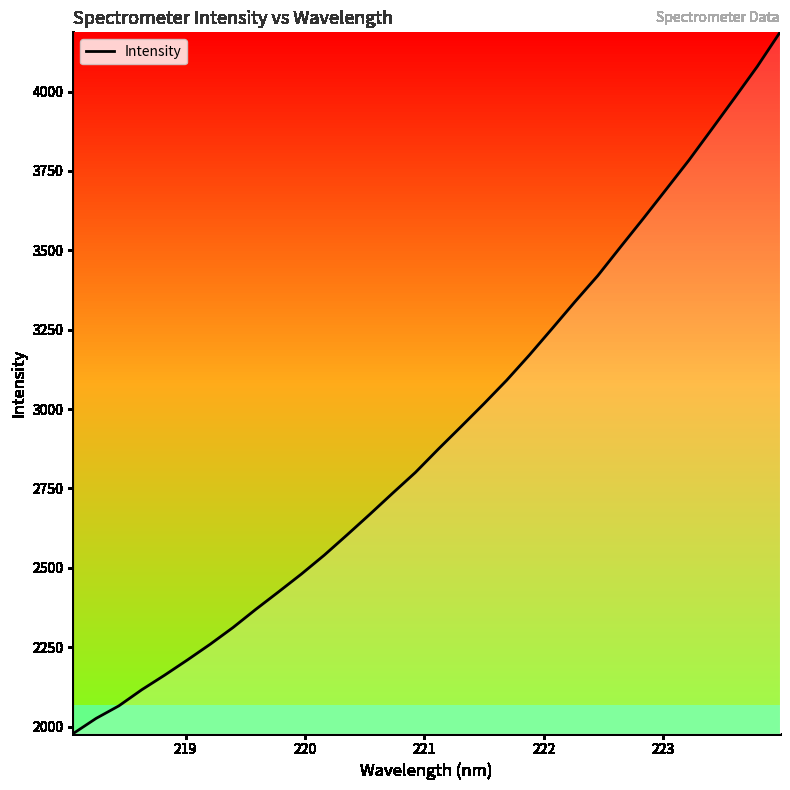

What is the difference between the maximum and minimum values?

2208.1